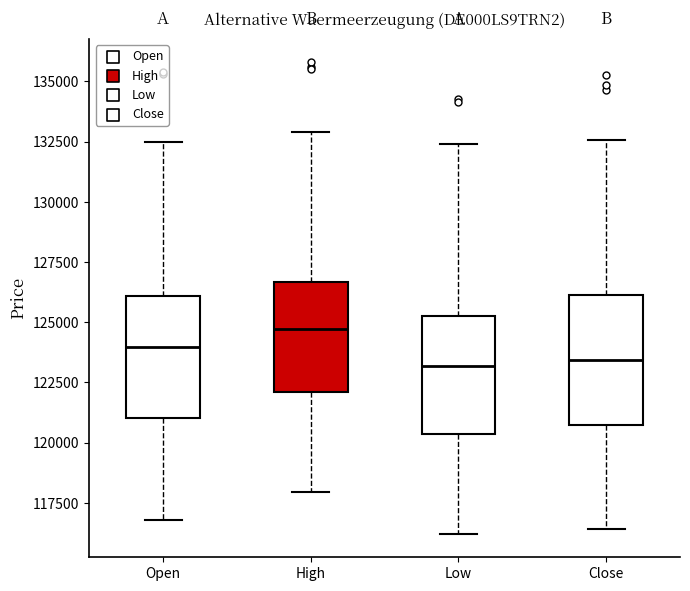

Reading left to right, read every box against the y-axis: the position of its median line, the range the box covers, and the ends of its whiskers. The values are not printed on the chart, so give them approximately, as read against the axis.

Open: median 124000, box 121000 to 126000, whiskers 117000 to 132500
High: median 124500, box 122000 to 126500, whiskers 118000 to 133000
Low: median 123000, box 120500 to 125500, whiskers 116000 to 132500
Close: median 123500, box 120500 to 126000, whiskers 116500 to 132500